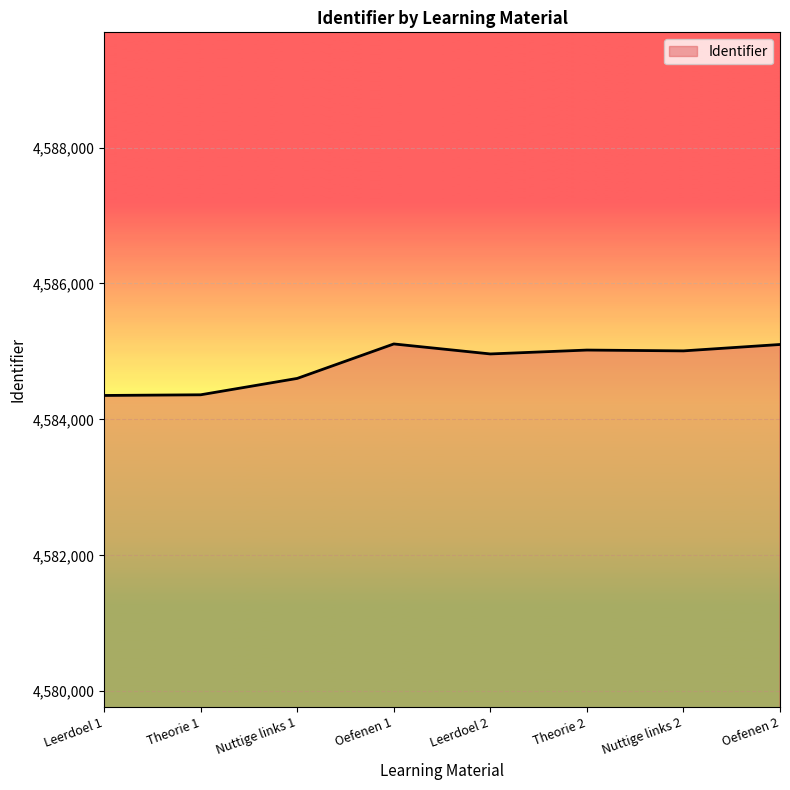

True or false: the data has more than 0 interior local peaks.

True